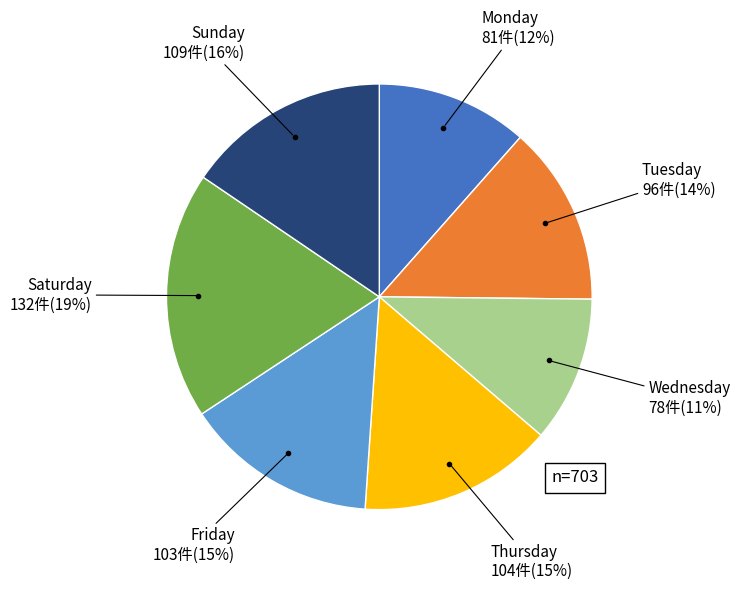

How many slices are in this pie chart?

7